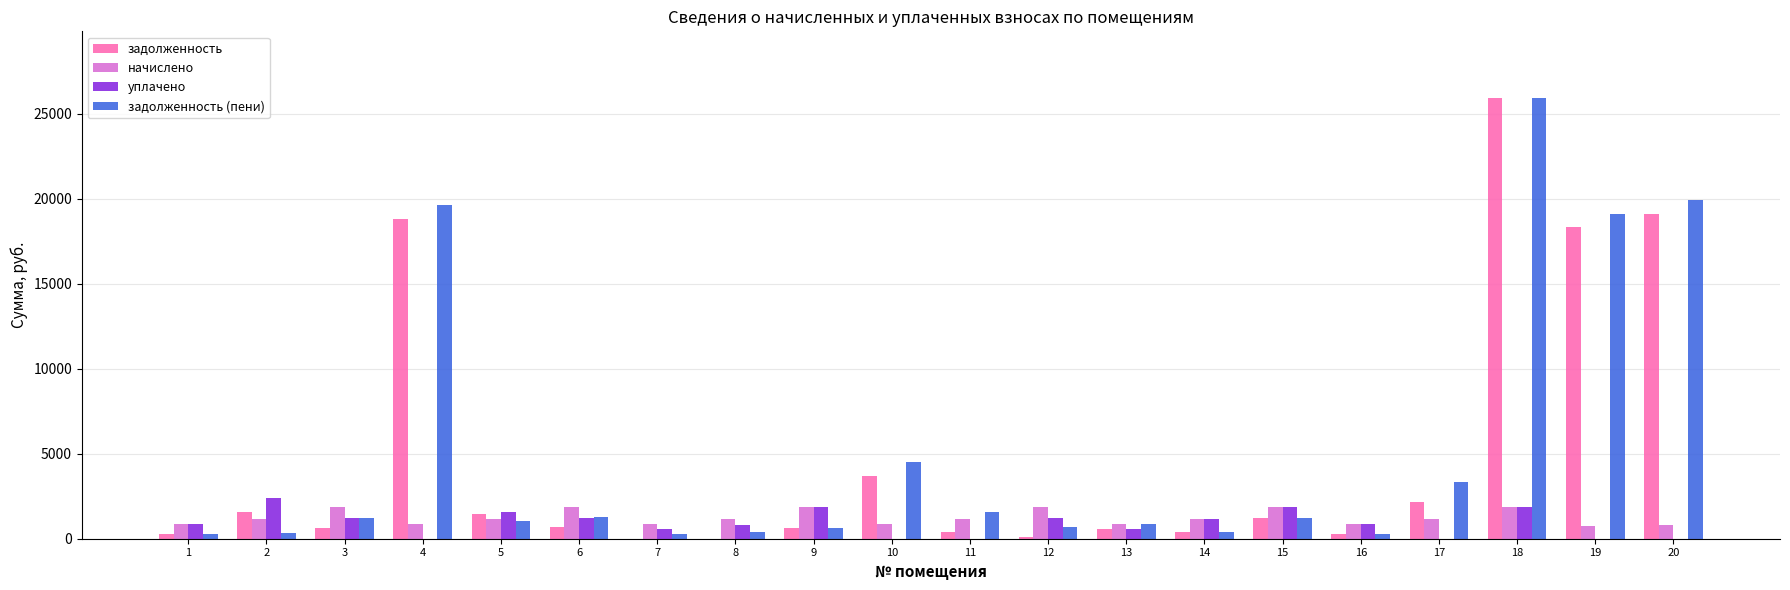

Are the bars horizontal?

No